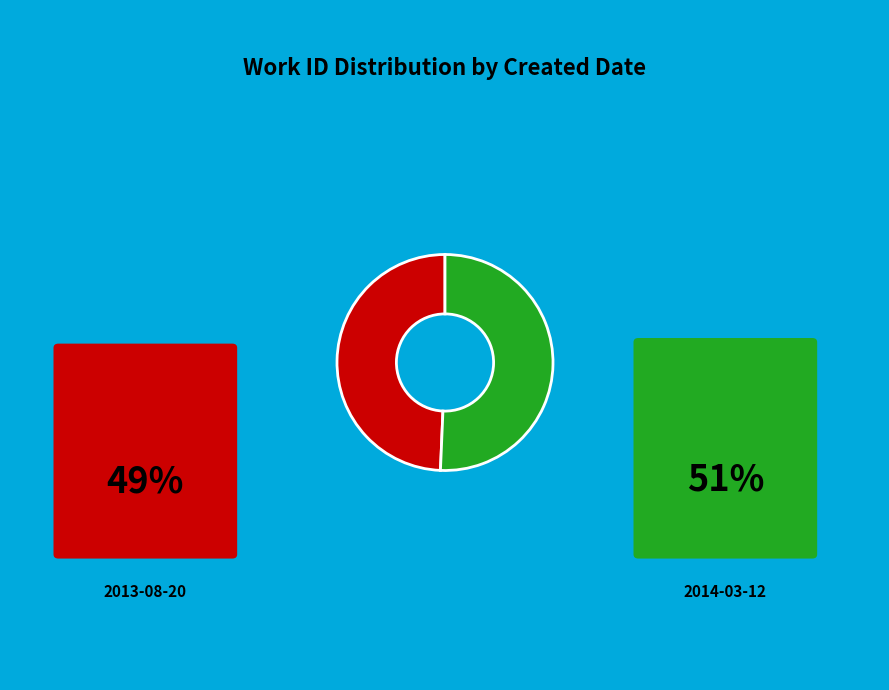

Does any single category account for the majority?

Yes